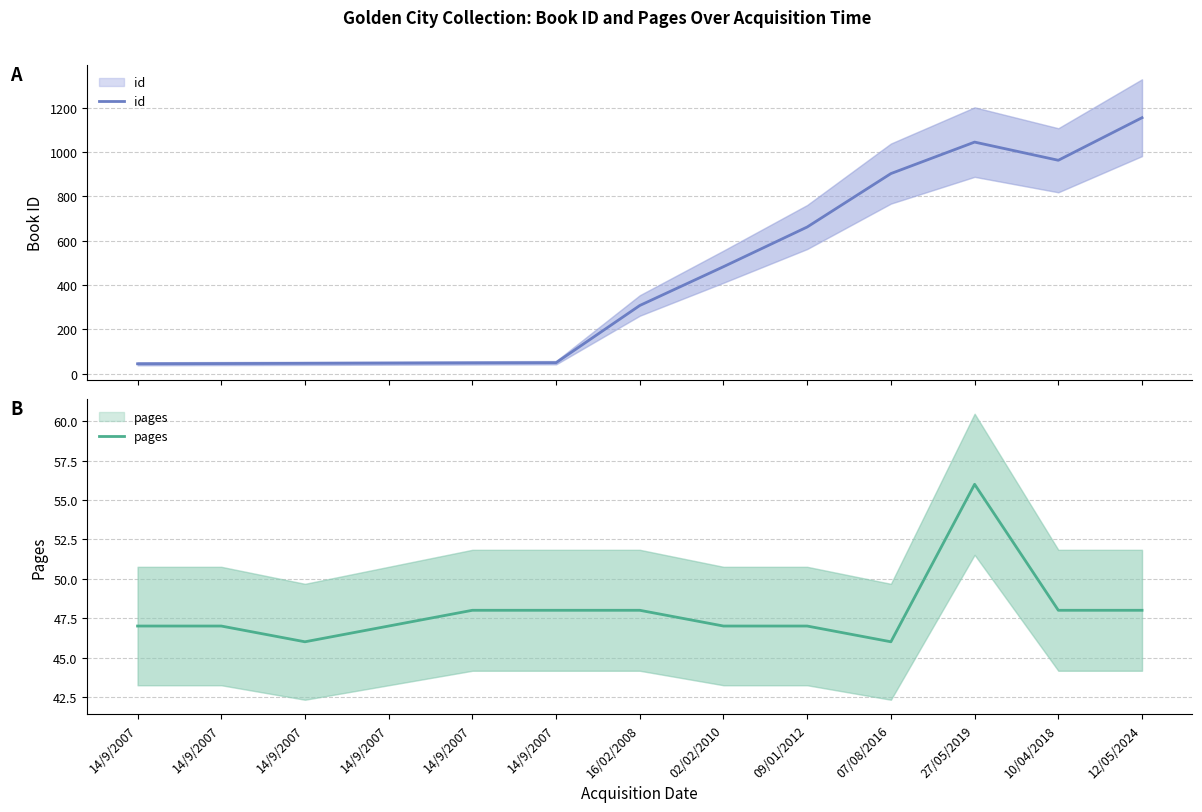

Reading left to right, extract all data points from this chart.

id: 45	46	47	48	49	50	308	483	662	903	1045	963	1155
pages: 47	47	46	47	48	48	48	47	47	46	56	48	48